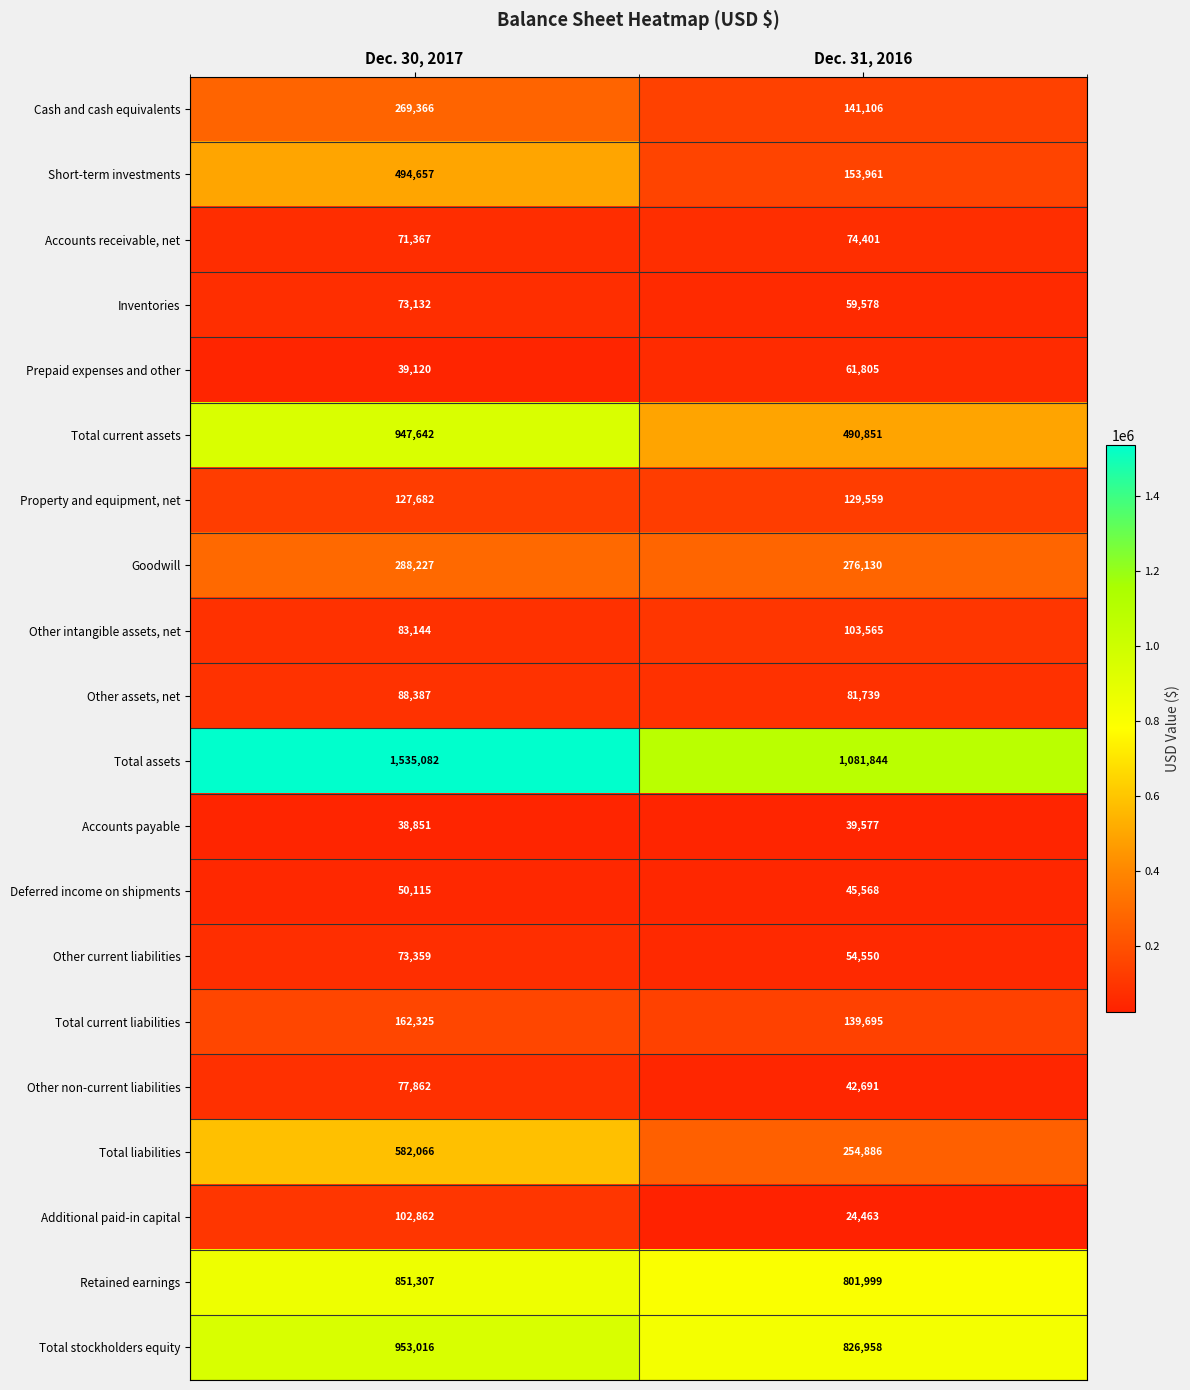

At which category does the chart reach its minimum across all series?

Dec. 31, 2016